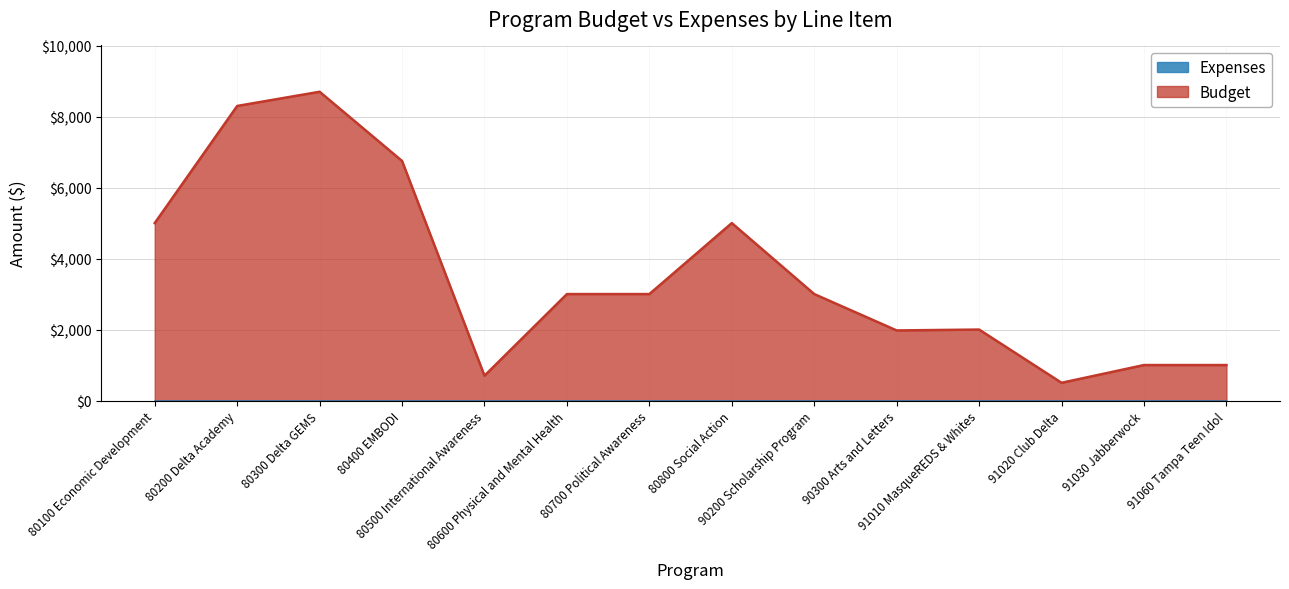

What is the value of the 14th point from the left?

1000